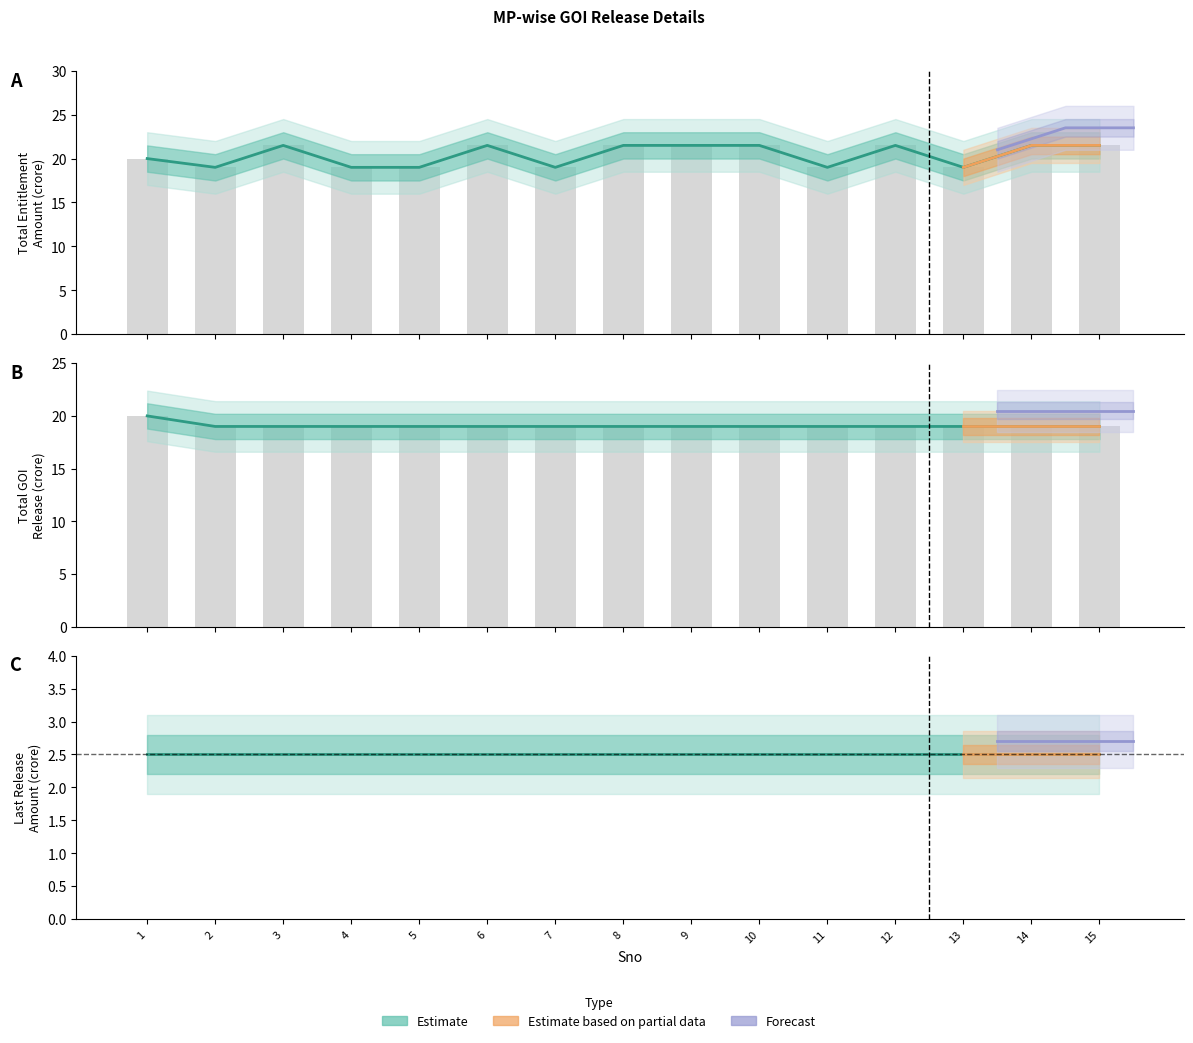

Which series has the largest total across all categories?

TotalEntitlementAmount